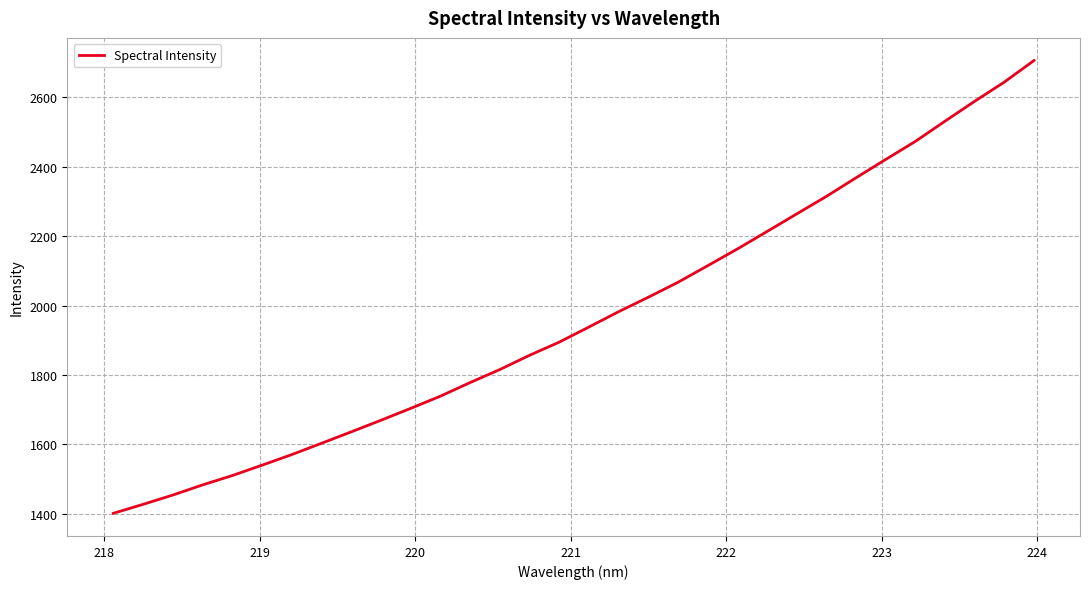

What is the maximum value shown in the chart?

2706.2